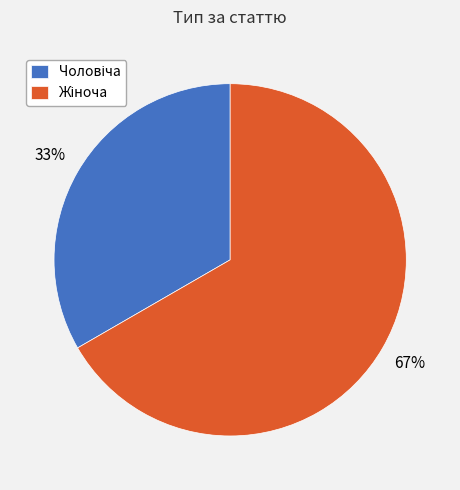

Is there a majority slice in this chart?

Yes